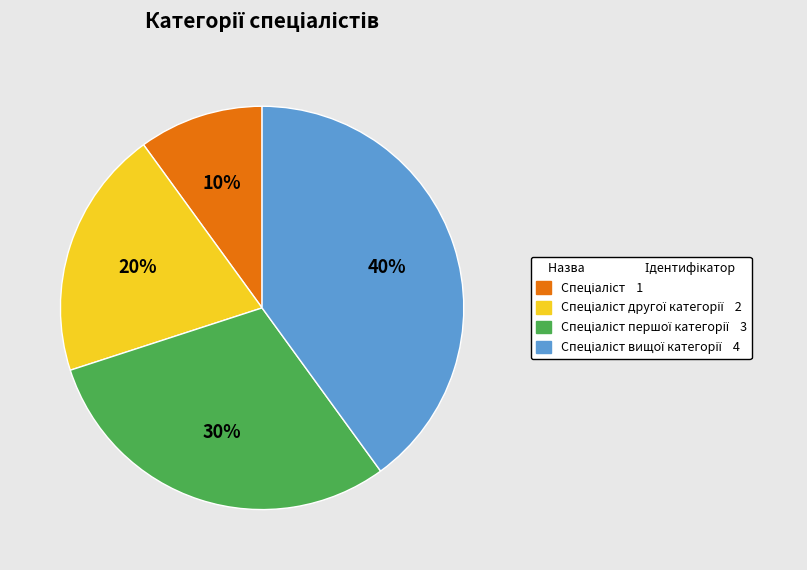

To the nearest percent, what is the average slice percentage?

25%